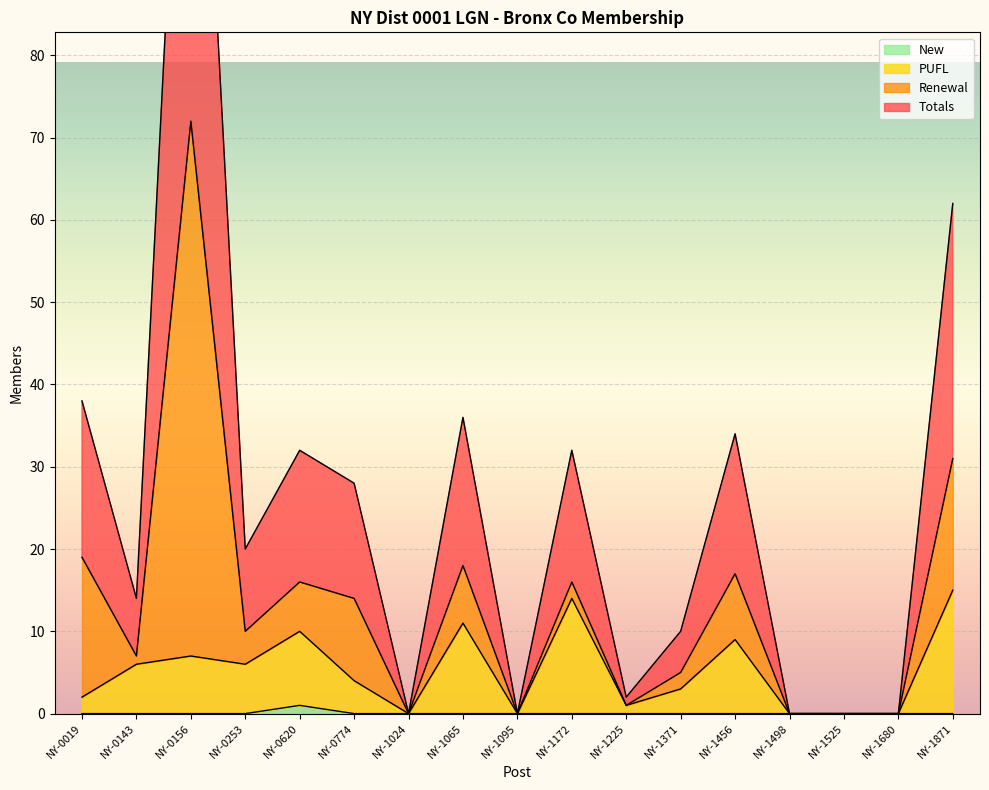

Which series has the largest total across all categories?

Totals